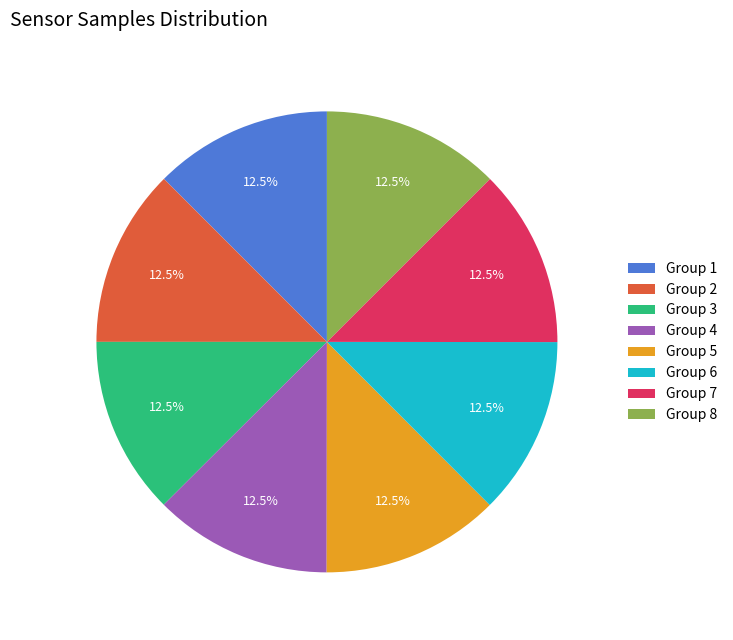

Approximately how many times larger is the value at Group 6 compared to Group 2?

1.0